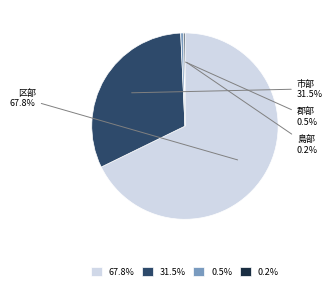

What is the ratio of the value at 31.5% to the value at 0.5%?

64.6